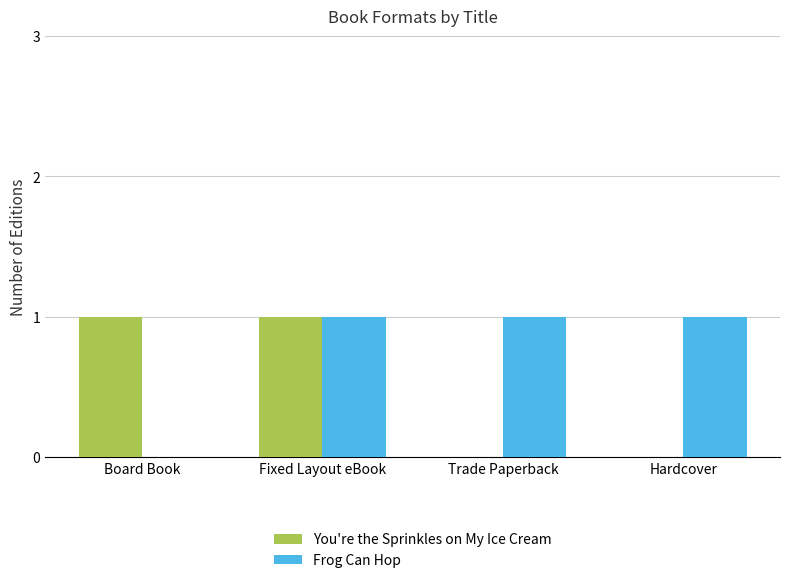

What are all the series names shown in the legend?

You're the Sprinkles on My Ice Cream, Frog Can Hop